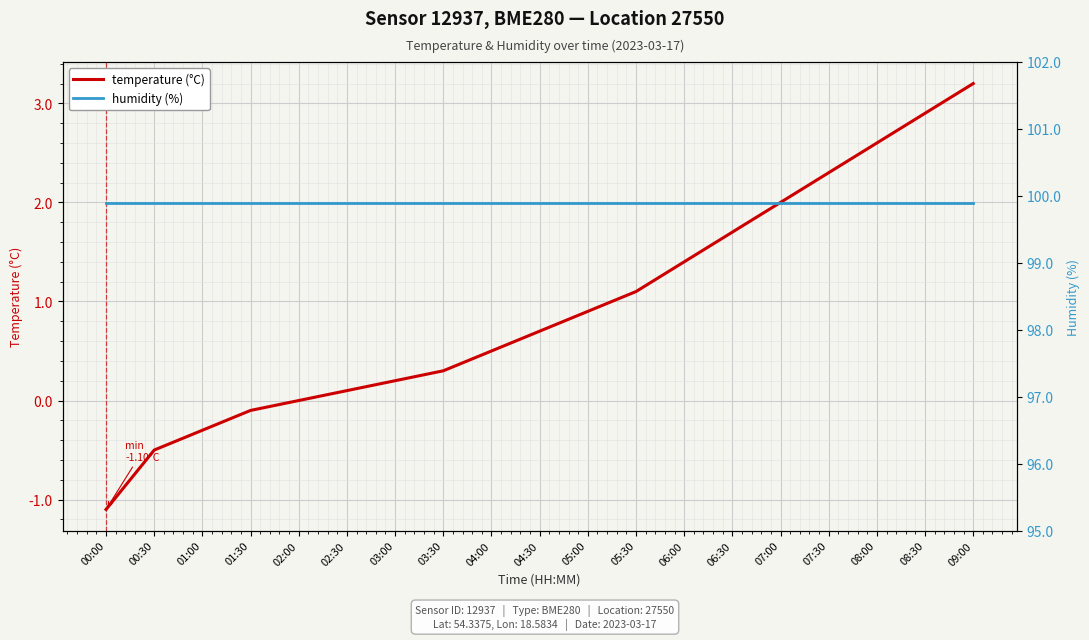

What is the difference between the second highest and minimum values in the temperature (°C) series?

4.0